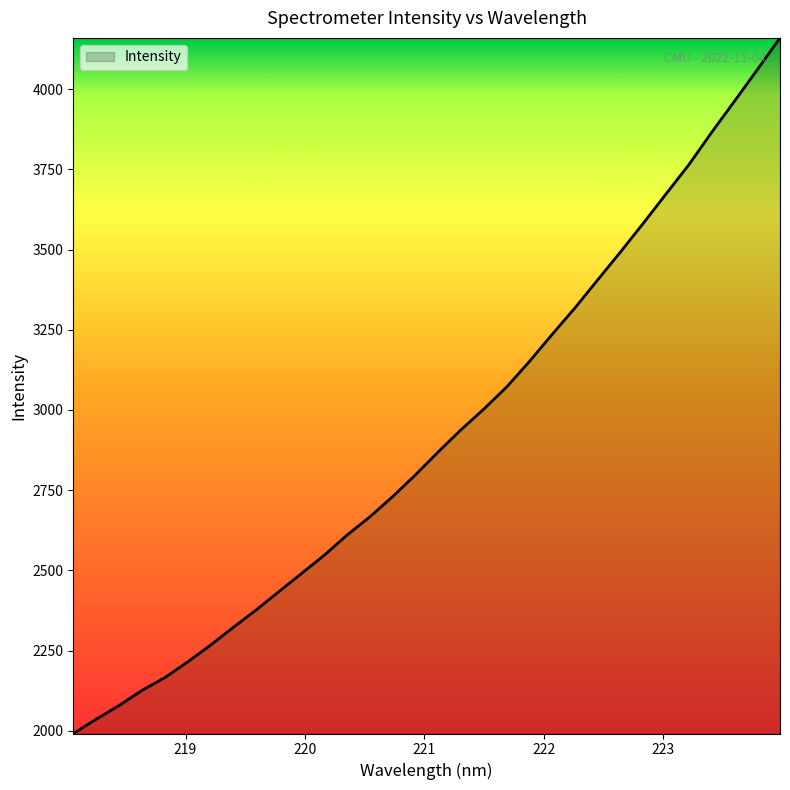

What is the maximum value shown in the chart?

4159.3